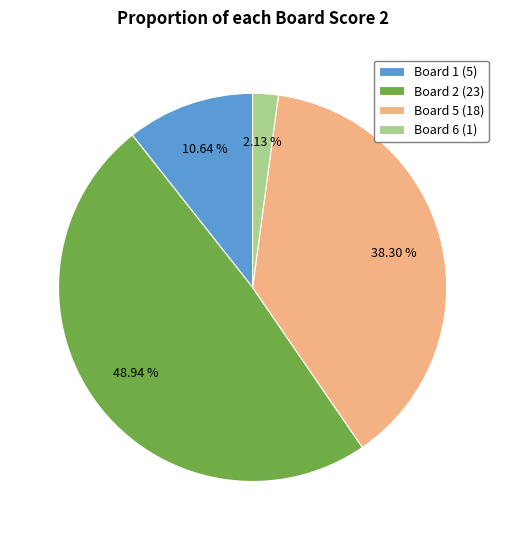

Rank the categories by value from highest to lowest.

Board 2 (23), Board 5 (18), Board 1 (5), Board 6 (1)